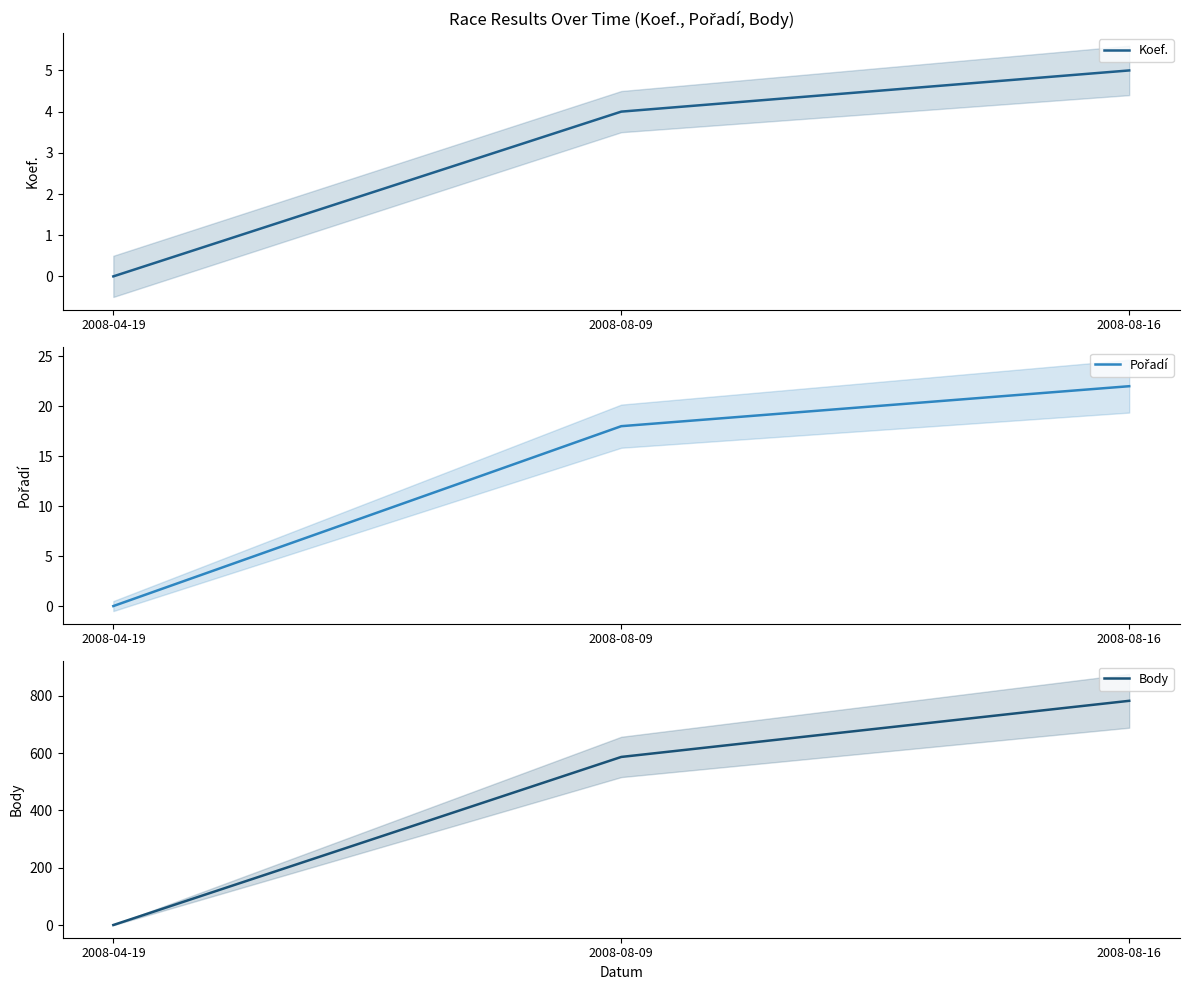

What position from the left is 2008-08-16?

3